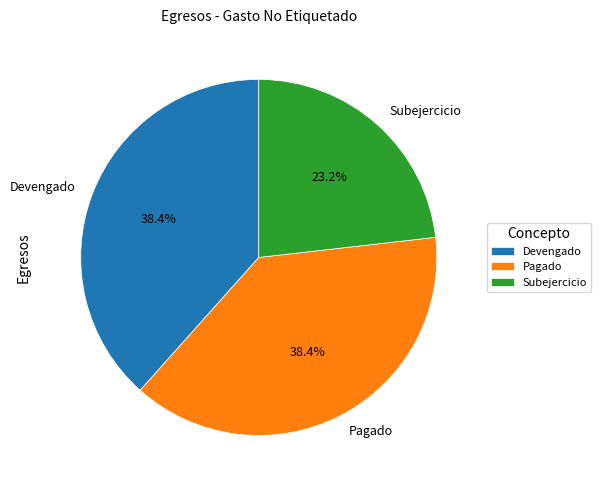

Which has a higher value, Subejercicio or Pagado?

Pagado